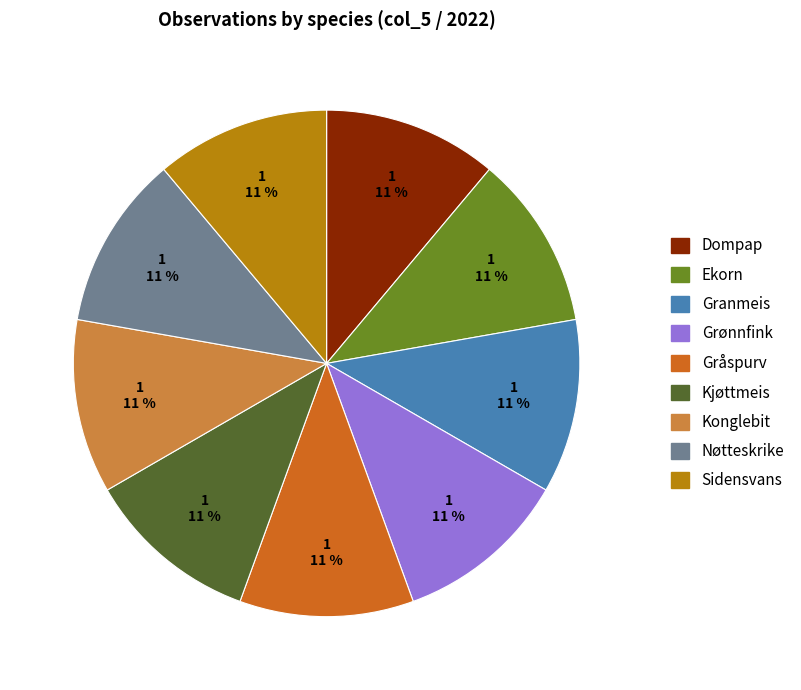

Is there a majority slice in this chart?

No